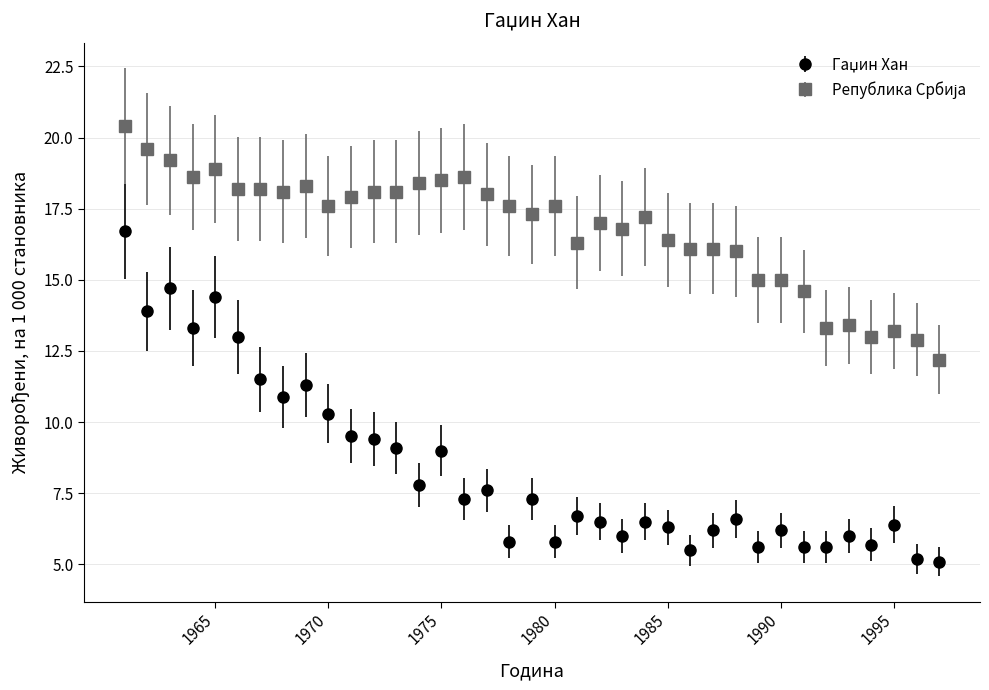

What is the greatest value displayed?

20.4